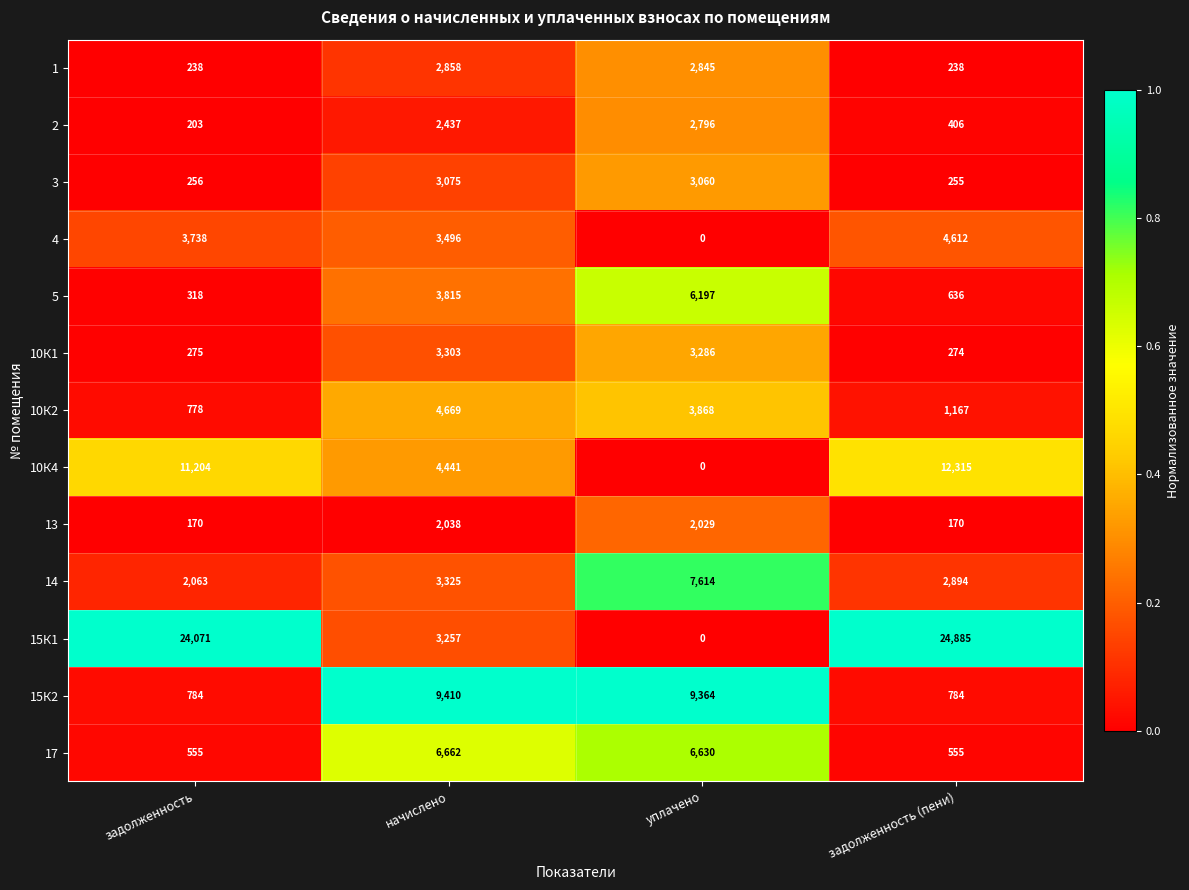

Which category has the highest value in the 5 series?

уплачено